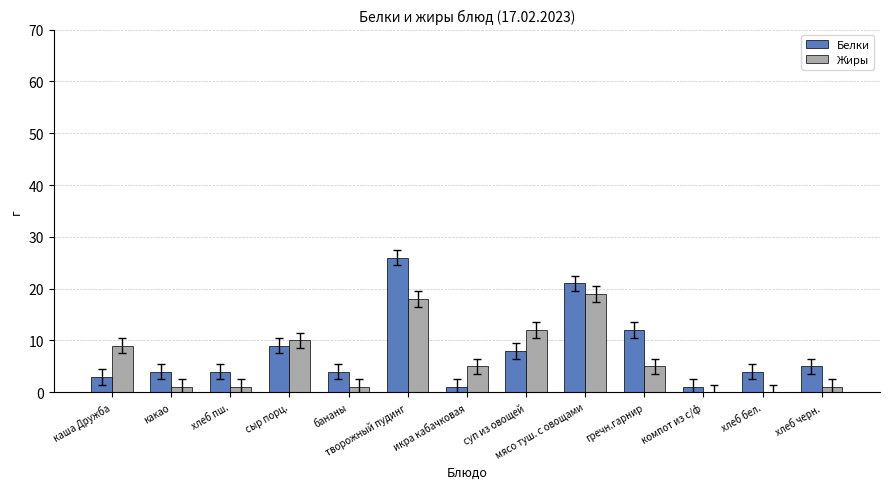

What is the sum of all Жиры values?

82